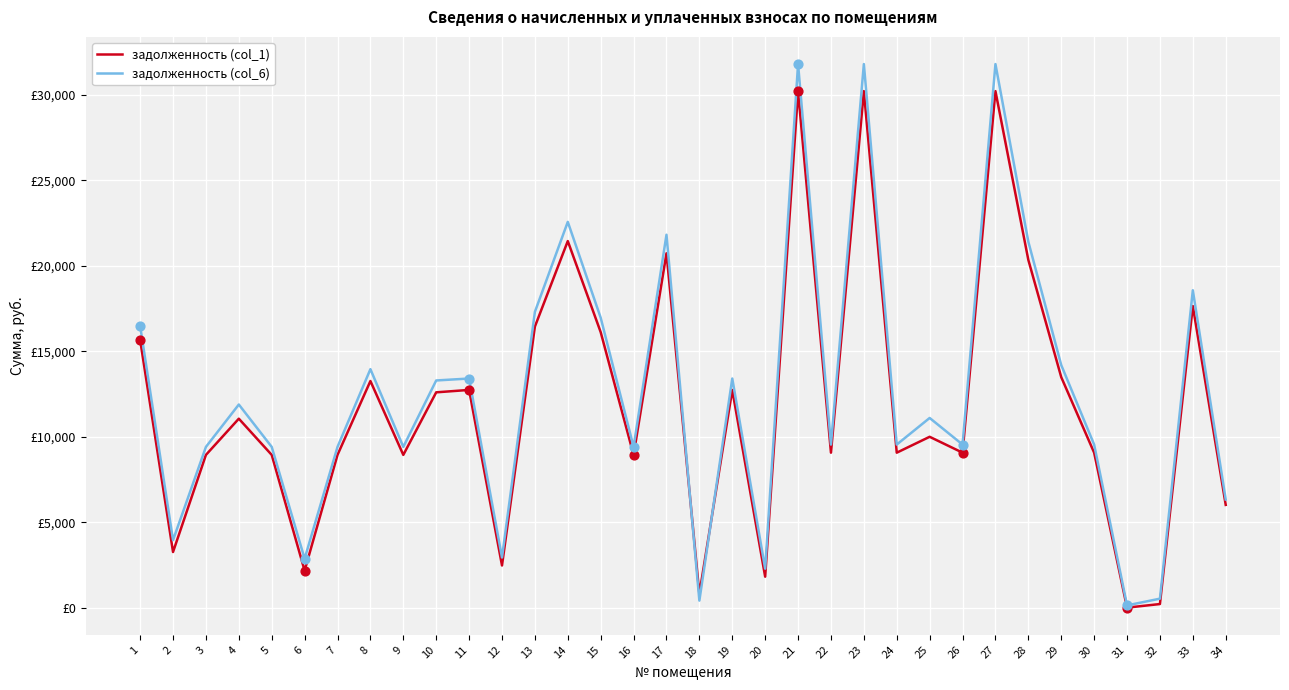

What are all the series names shown in the legend?

задолженность (col_1), задолженность (col_6)